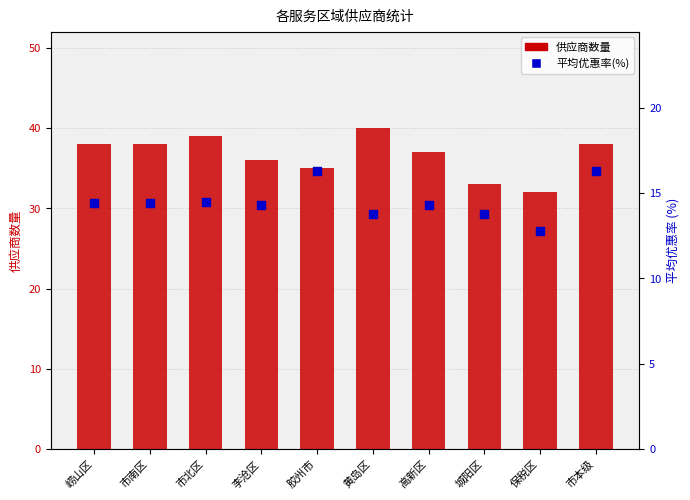

Which series reaches the maximum Y coordinate?

供应商数量